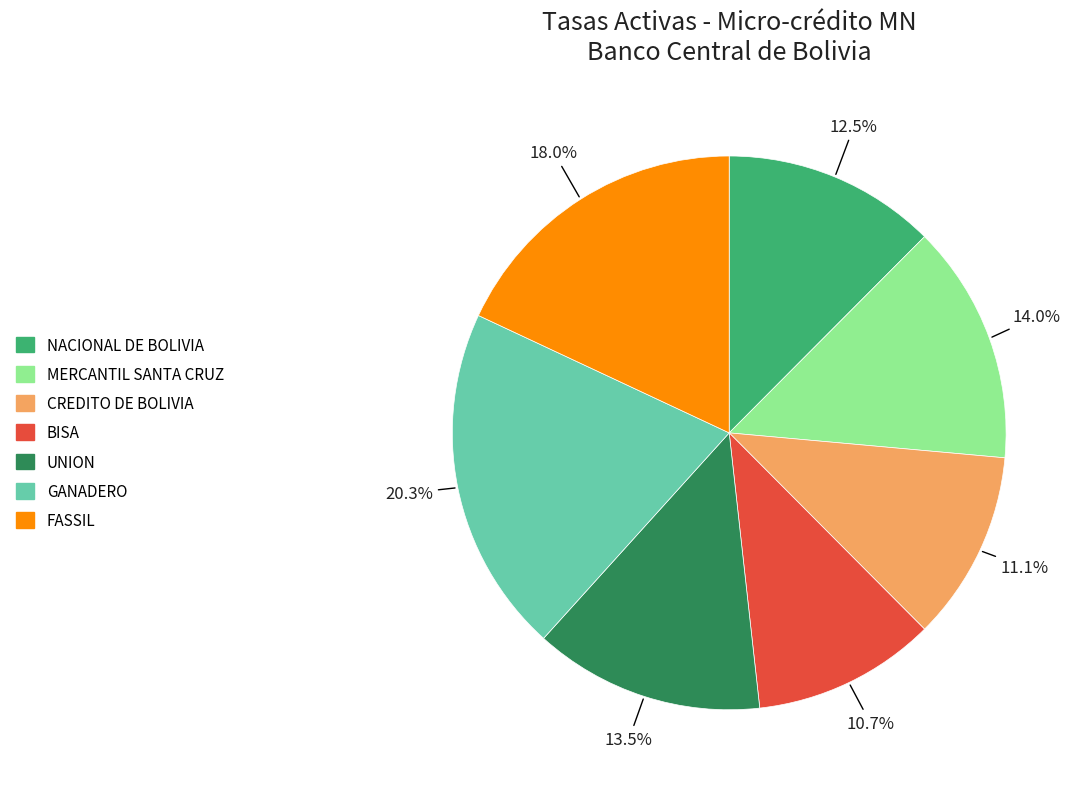

Does any single category account for the majority?

No